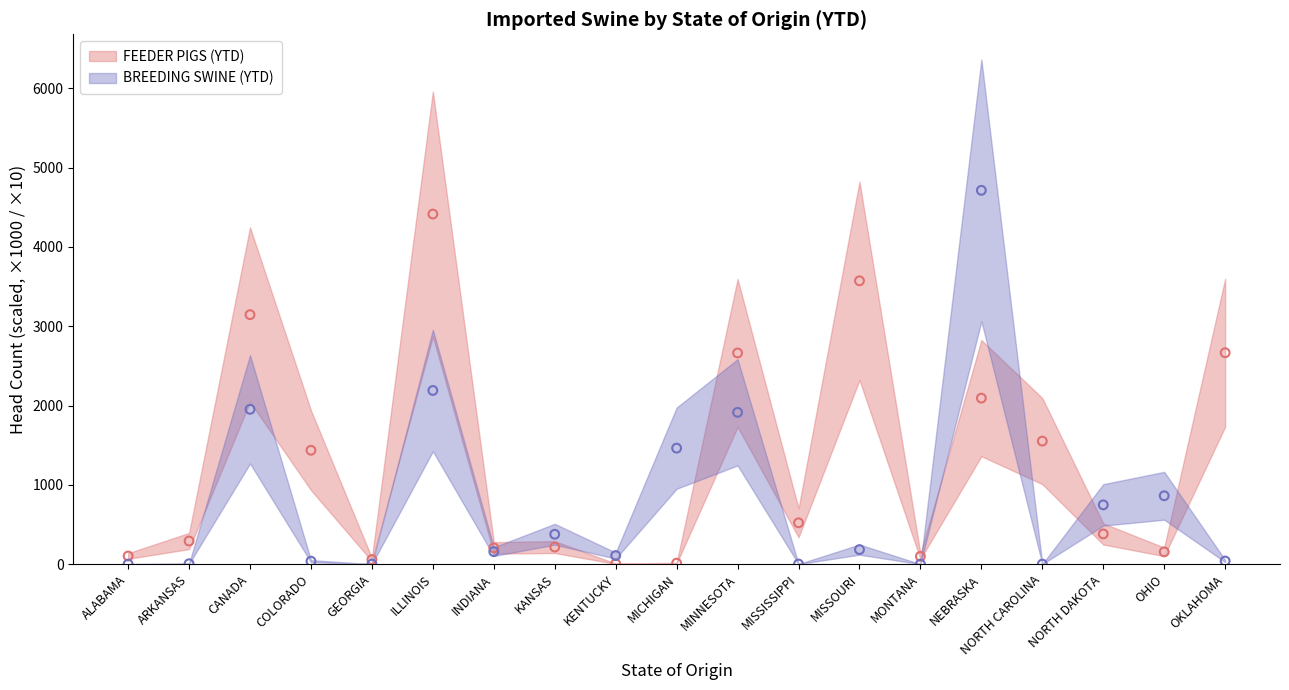

What is the total value across all series at KANSAS?

591.4